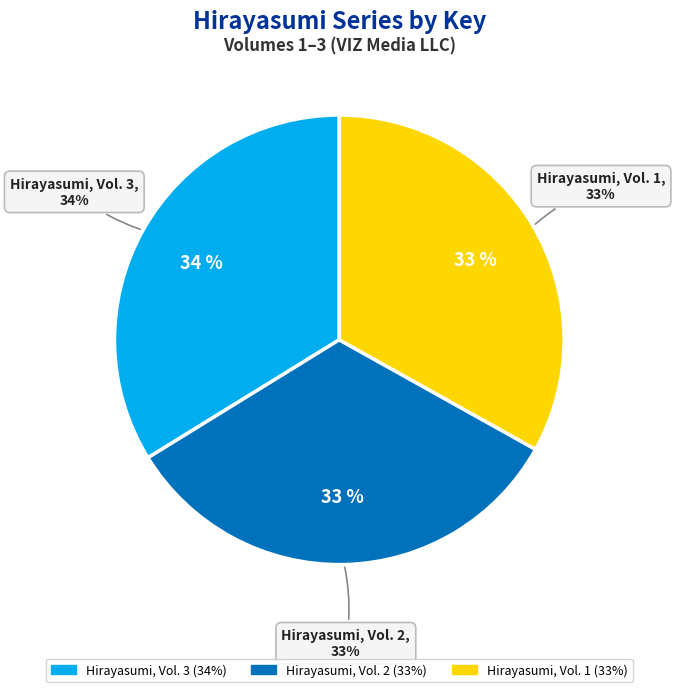

Is it true that Hirayasumi, Vol. 2 is 24% of the pie?

False